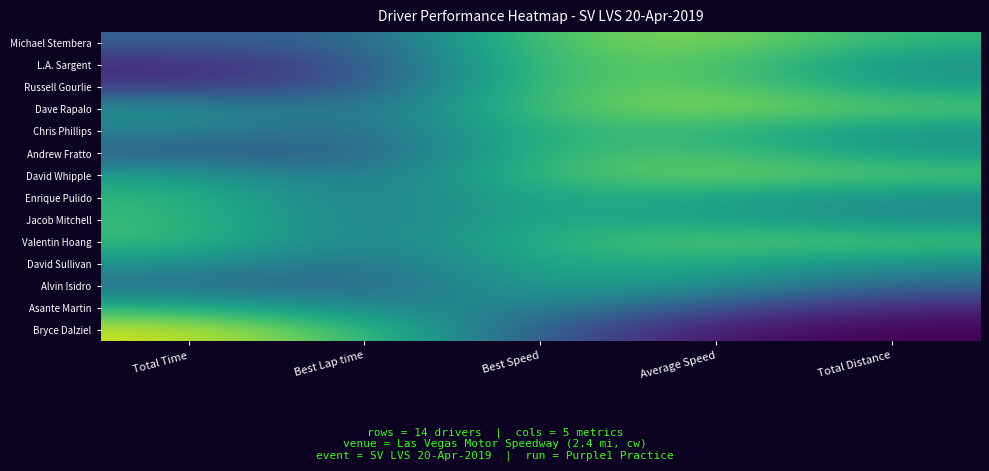

Rank the series at Total Distance from highest to lowest value.

Dave Rapalo, David Whipple, Valentin Hoang, Michael Stembera, Russell Gourlie, Andrew Fratto, Chris Phillips, L.A. Sargent, David Sullivan, Enrique Pulido, Jacob Mitchell, Alvin Isidro, Asante Martin, Bryce Dalziel